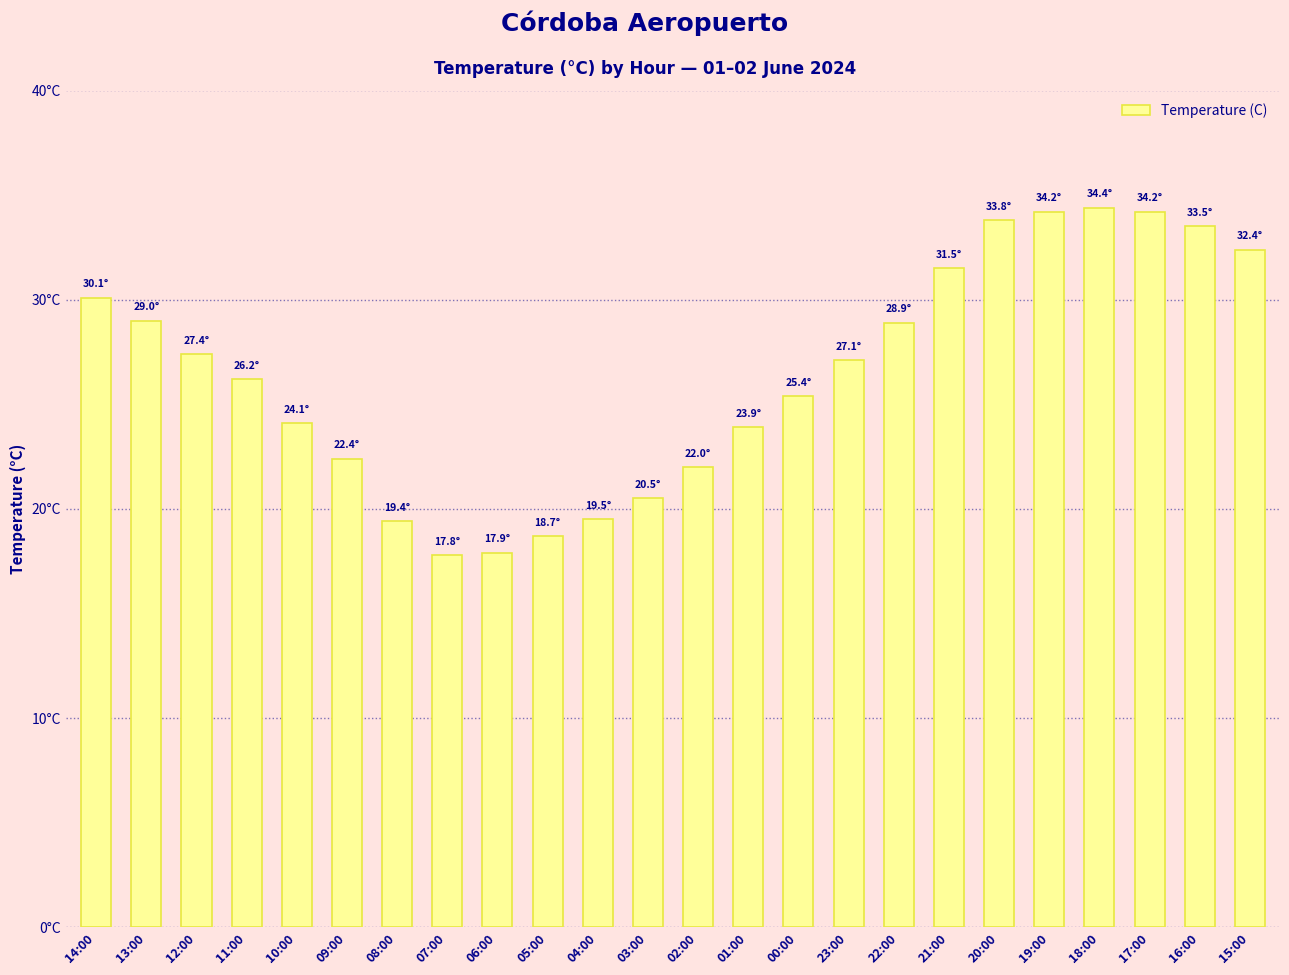

Which category has the highest value across all series?

18:00